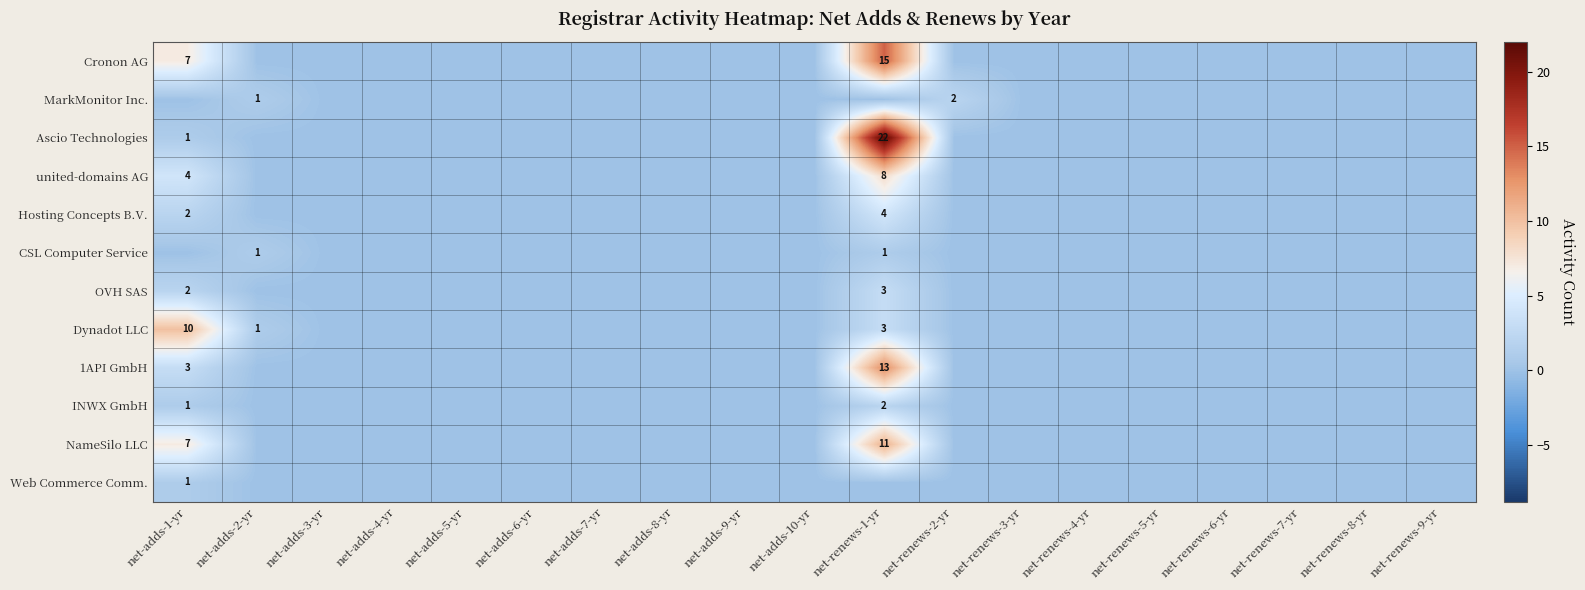

Which series has the widest spread of values?

Ascio Technologies